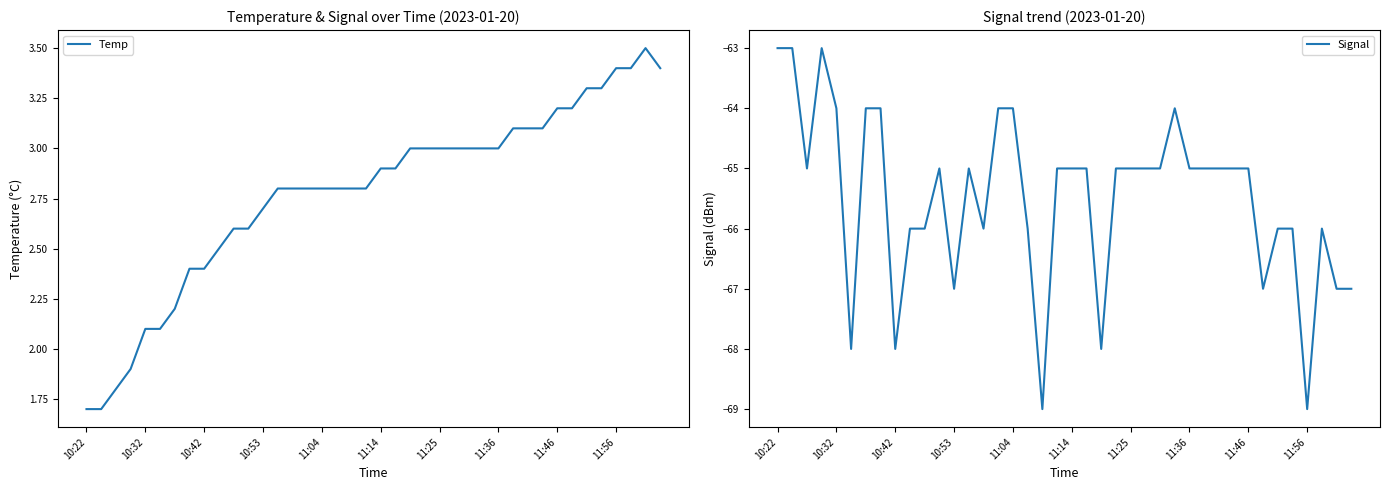

Reading left to right, transcribe all the data shown in this chart.

Temp: 1.7	1.7	1.8	1.9	2.1	2.1	2.2	2.4	2.4	2.5	2.6	2.6	2.7	2.8	2.8	2.8	2.8	2.8	2.8	2.8	2.9	2.9	3.0	3.0	3.0	3.0	3.0	3.0	3.0	3.1	3.1	3.1	3.2	3.2	3.3	3.3	3.4	3.4	3.5	3.4
Signal: -63.0	-63.0	-65.0	-63.0	-64.0	-68.0	-64.0	-64.0	-68.0	-66.0	-66.0	-65.0	-67.0	-65.0	-66.0	-64.0	-64.0	-66.0	-69.0	-65.0	-65.0	-65.0	-68.0	-65.0	-65.0	-65.0	-65.0	-64.0	-65.0	-65.0	-65.0	-65.0	-65.0	-67.0	-66.0	-66.0	-69.0	-66.0	-67.0	-67.0